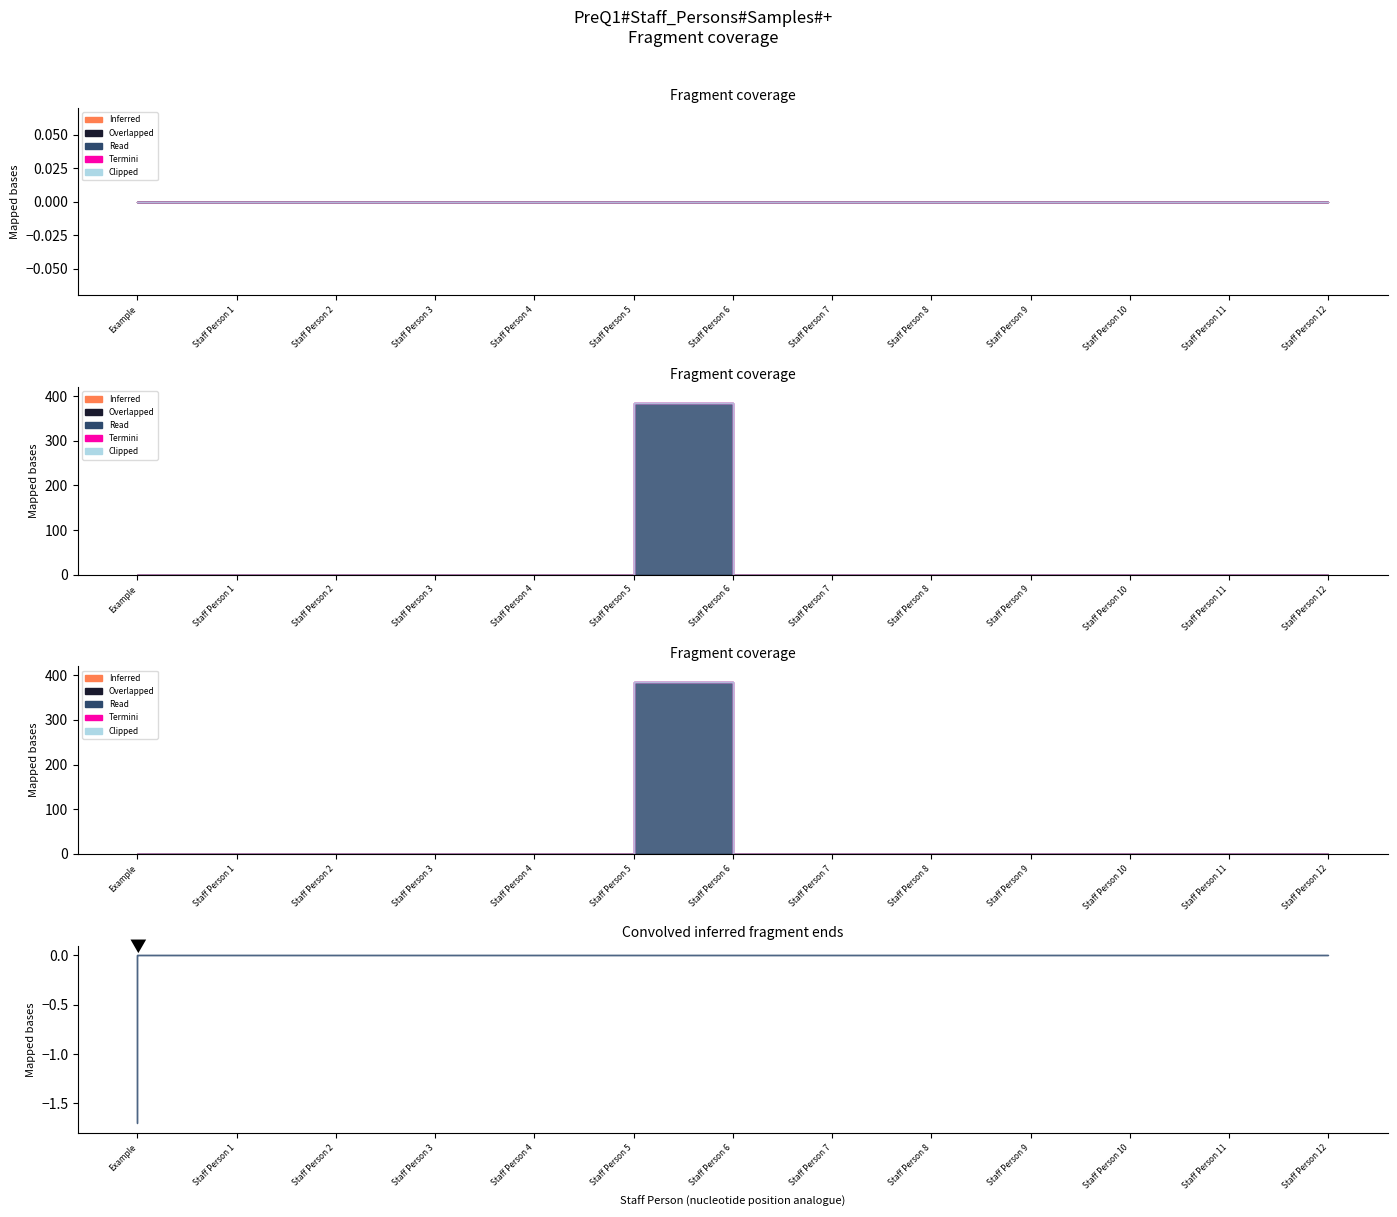

What position from the left is Staff Person 4?

5